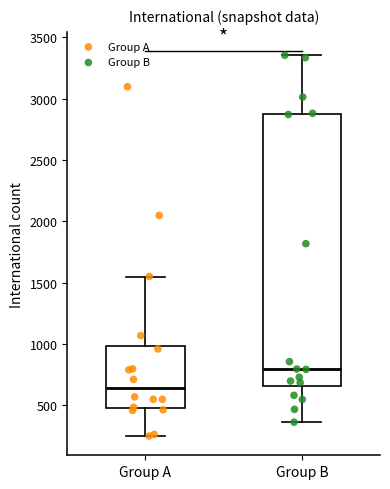

Where does the median line of the box for Group B sit on the y-axis? The values are not printed on the chart, so give them approximately, as read against the axis.

800